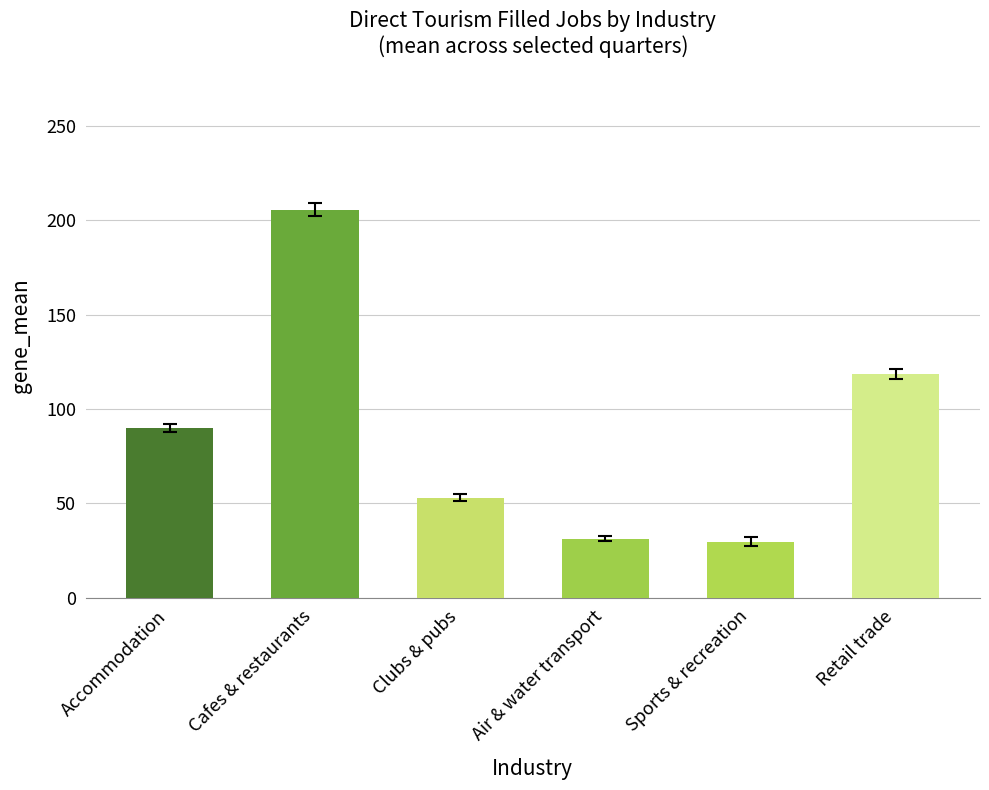

What is the value of the Sports and recreation services bar at the 3rd from the left?

28.8